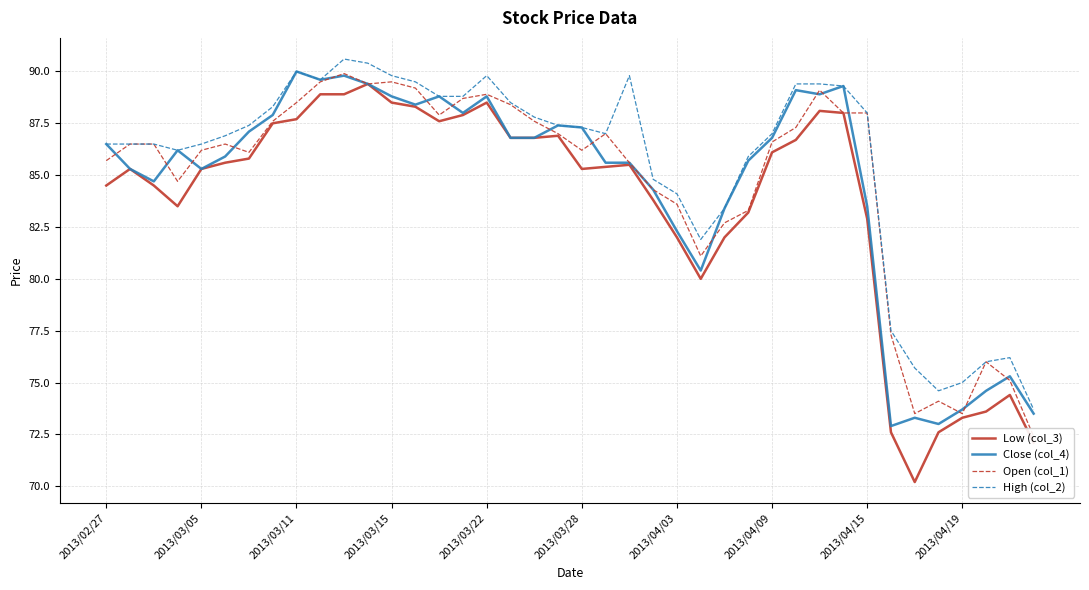

Reading left to right, extract all data points from this chart.

Low (col_3): 84.5	85.3	84.5	83.5	85.3	85.6	85.8	87.5	87.7	88.9	88.9	89.4	88.5	88.3	87.6	87.9	88.5	86.8	86.8	86.9	85.3	85.4	85.5	83.8	82.0	80.0	82.0	83.2	86.1	86.7	88.1	88.0	82.9	72.6	70.2	72.6	73.3	73.6	74.4	72.1
Close (col_4): 86.5	85.3	84.7	86.2	85.3	85.9	87.1	87.9	90.0	89.6	89.8	89.4	88.8	88.4	88.8	88.0	88.8	86.8	86.8	87.4	87.3	85.6	85.6	84.3	82.3	80.4	83.4	85.7	86.8	89.1	88.9	89.3	83.5	72.9	73.3	73.0	73.7	74.6	75.3	73.5
Open (col_1): 85.7	86.5	86.5	84.7	86.2	86.5	86.1	87.6	88.5	89.5	89.9	89.4	89.5	89.2	87.9	88.7	88.9	88.4	87.6	87.0	86.2	87.0	85.6	84.3	83.6	81.1	82.7	83.3	86.6	87.3	89.1	88.0	88.0	77.3	73.5	74.1	73.5	76.0	75.1	72.4
High (col_2): 86.5	86.5	86.5	86.2	86.5	86.9	87.4	88.3	90.0	89.6	90.6	90.4	89.8	89.5	88.8	88.8	89.8	88.5	87.8	87.4	87.3	87.0	89.8	84.8	84.1	81.9	83.4	85.9	87.0	89.4	89.4	89.3	88.0	77.5	75.7	74.6	75.0	76.0	76.2	73.7